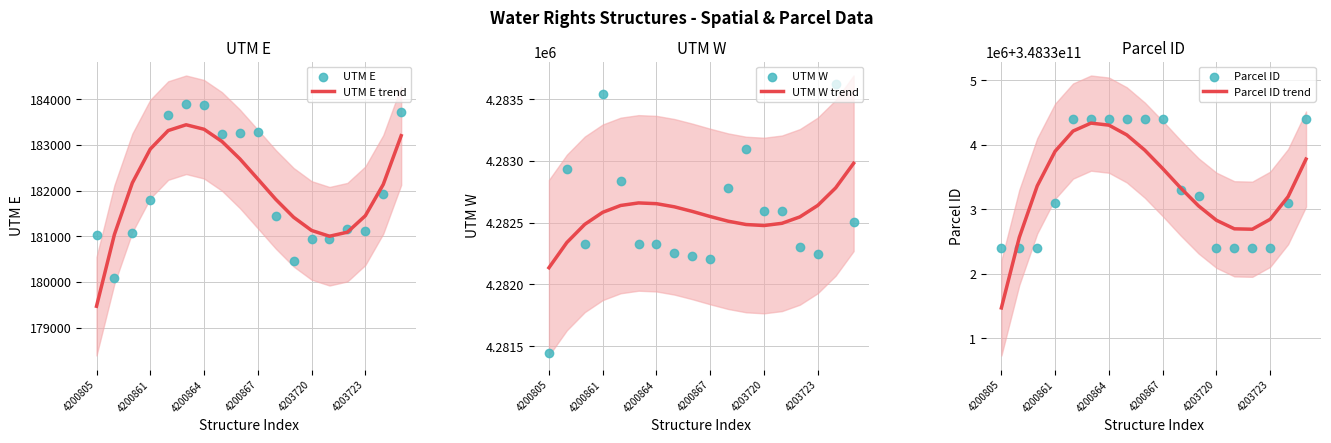

What are all the series names shown in the legend?

UTM E trend, UTM E, UTM W trend, UTM W, Parcel ID trend, Parcel ID